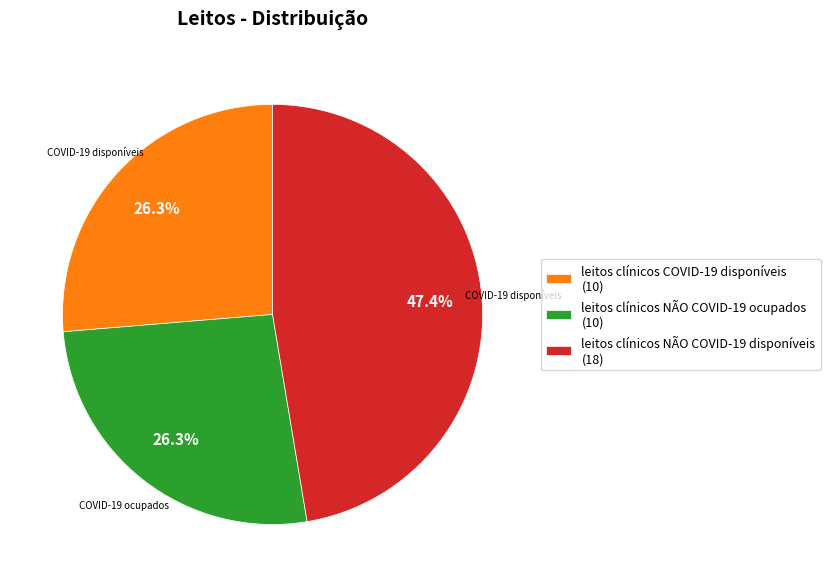

What is the ratio of the value at leitos clínicos NÃO COVID-19 disponíveis (18) to the value at leitos clínicos NÃO COVID-19 ocupados (10)?

1.8